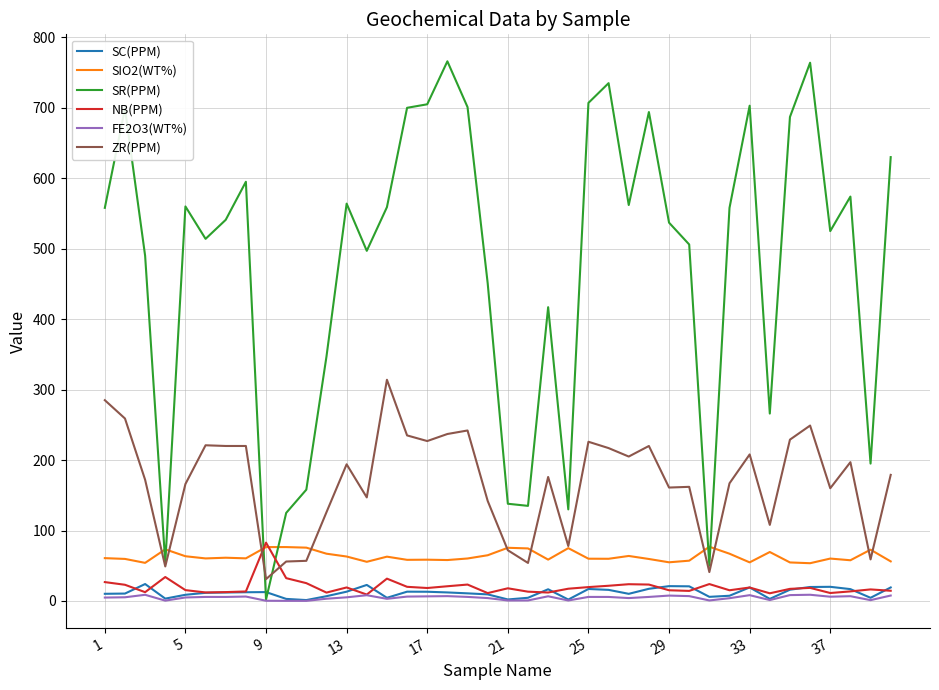

How many series are shown in this chart?

6